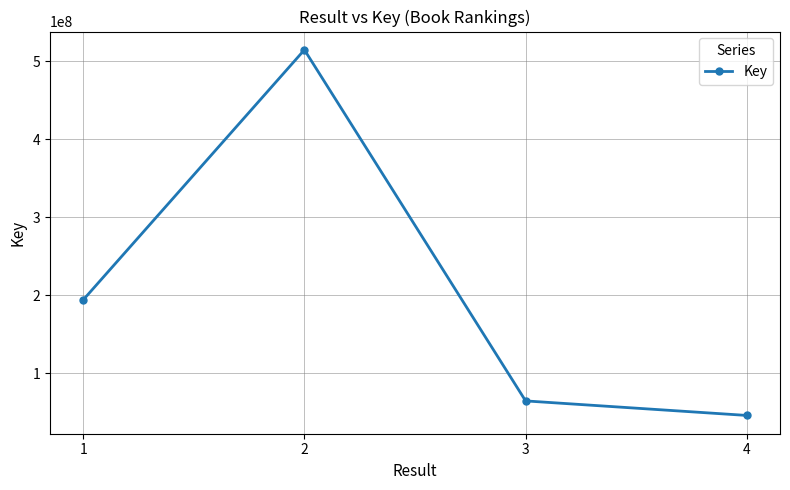

What is the difference between the values at 1 and 3?

129491857